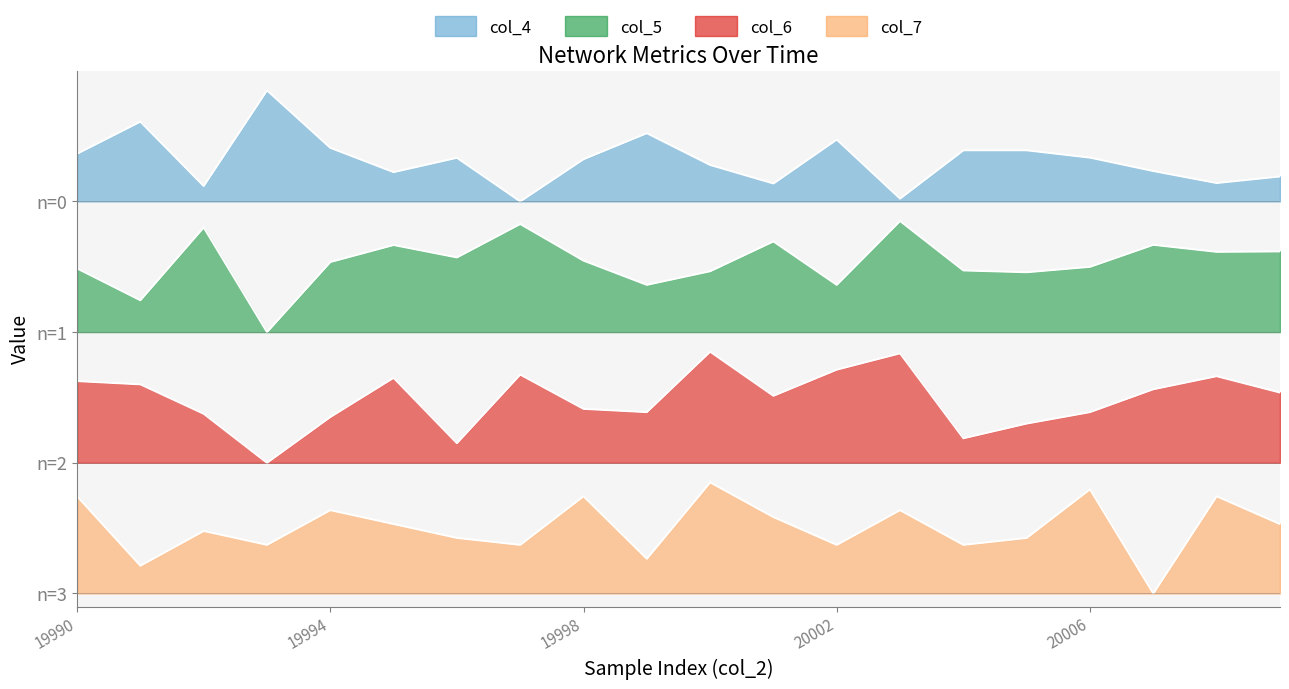

How many series are shown in this chart?

4